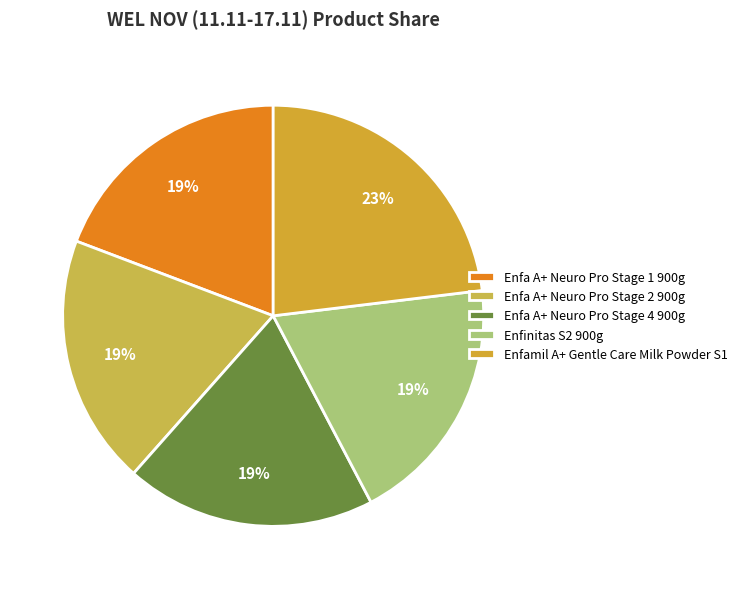

Rank the categories by value from lowest to highest.

Enfa A+ Neuro Pro Stage 1 900g, Enfa A+ Neuro Pro Stage 2 900g, Enfa A+ Neuro Pro Stage 4 900g, Enfinitas S2 900g, Enfamil A+ Gentle Care Milk Powder S1